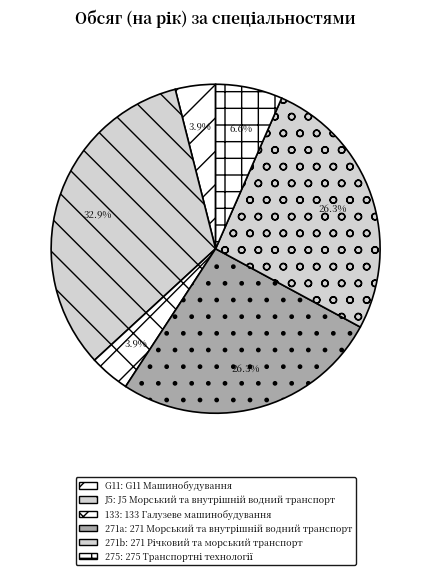

To the nearest percent, what is the difference between the largest and smallest slice percentages?

29%